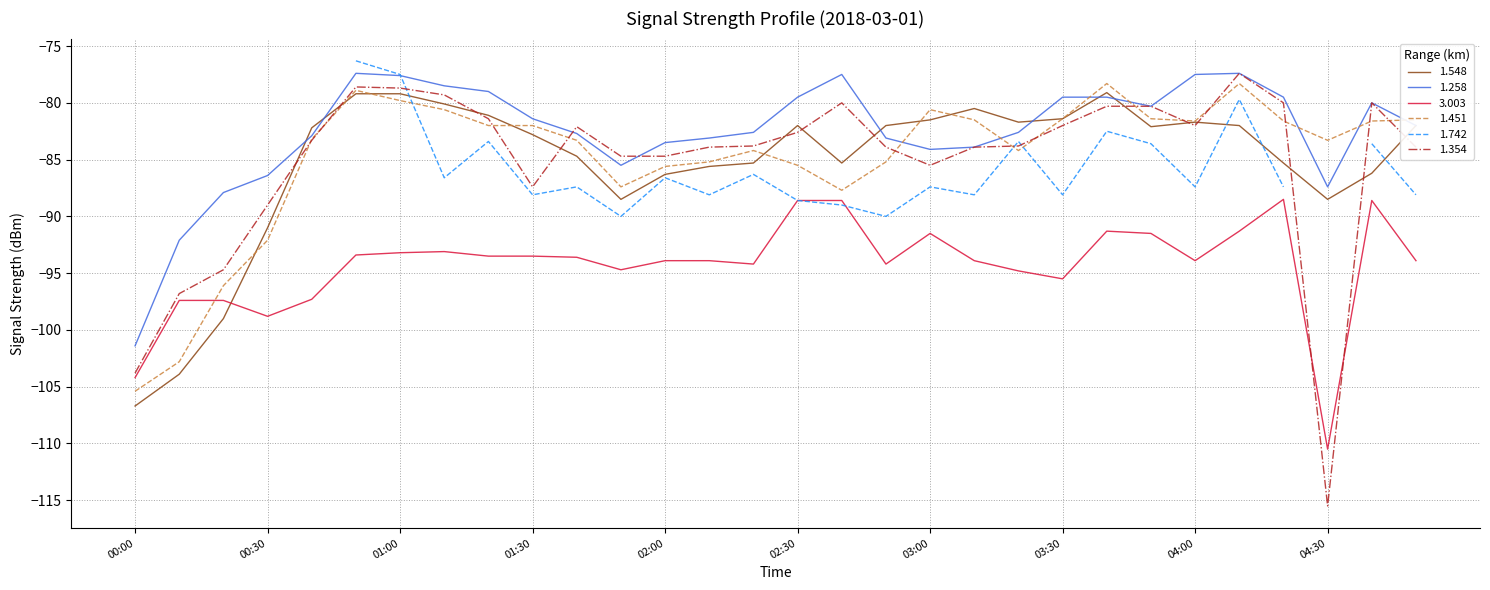

At which label does 3.003 first exceed -93?

02:30